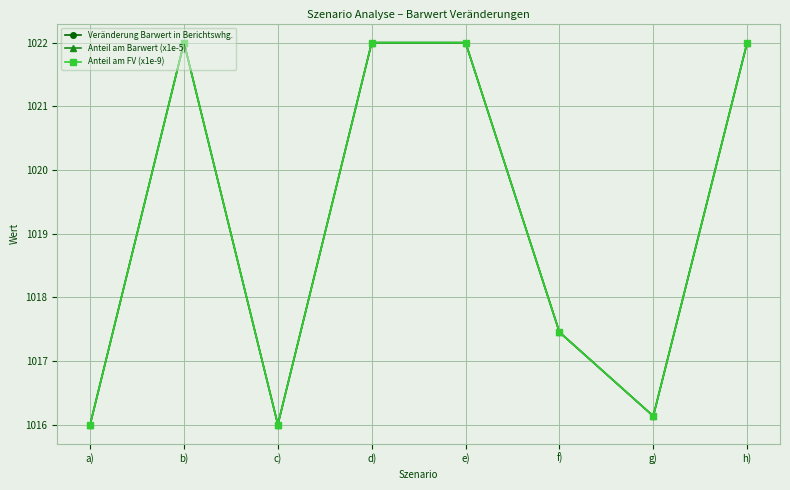

Is this an area chart (filled region under the line)?

No